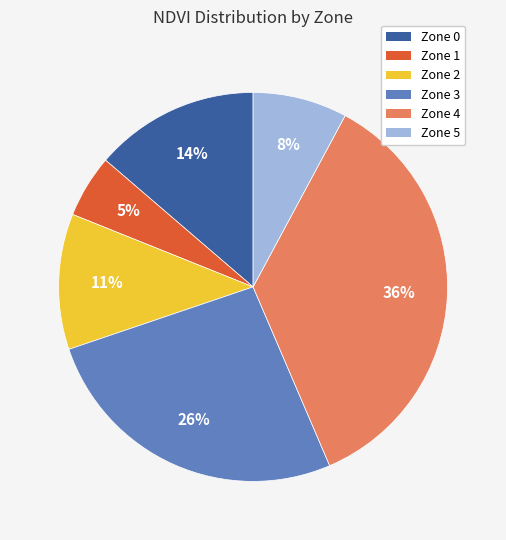

Is it true that Zone 4 is 36% of the pie?

True